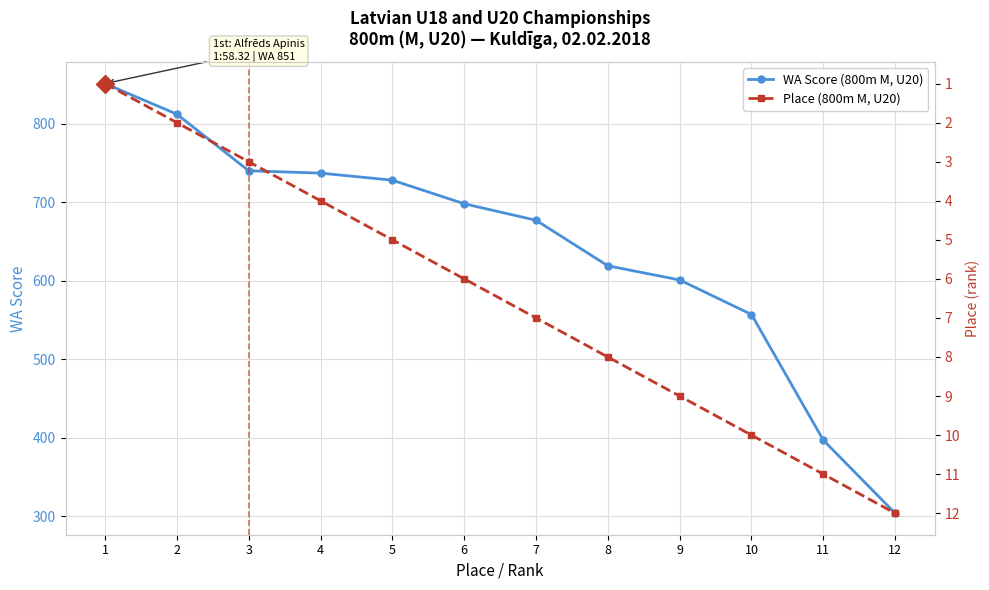

True or false: Place (800m M, U20) has more than 2 interior local peaks.

False